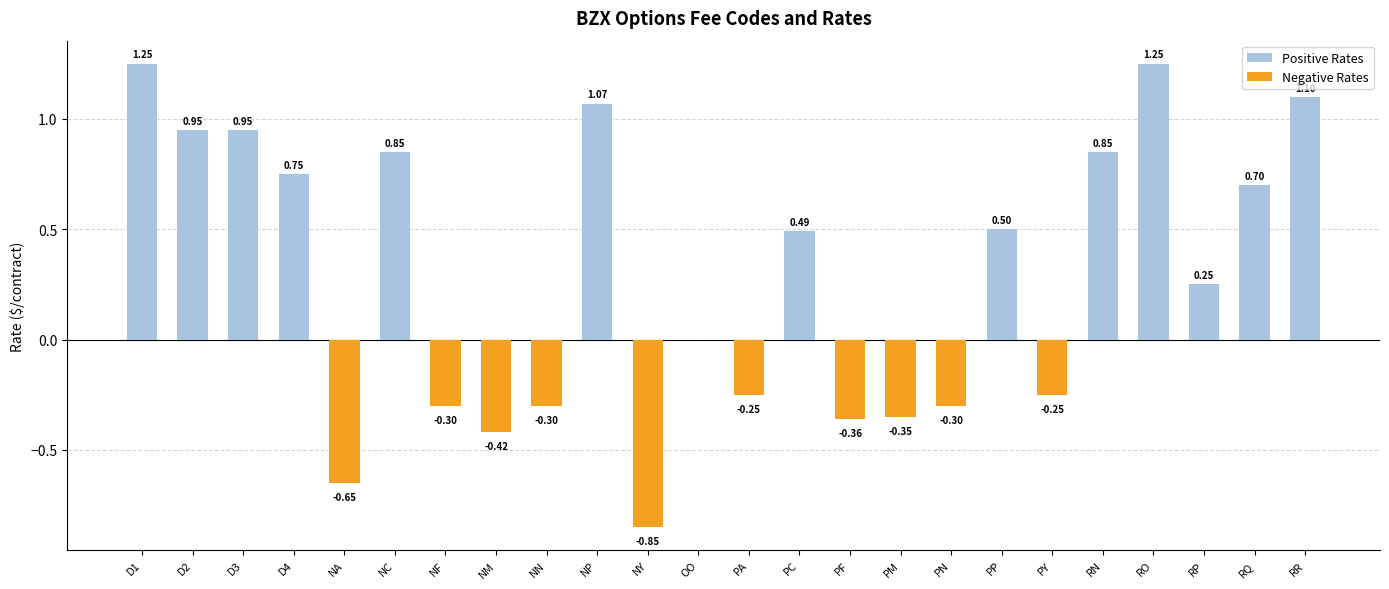

Which has a higher value, PM or D1?

D1